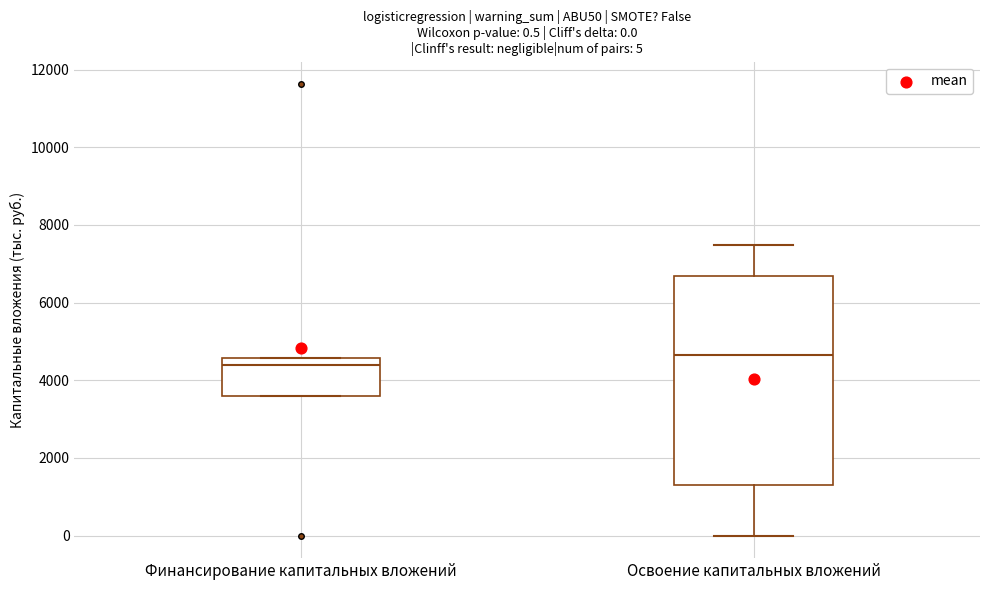

Which box's median line is the highest?

Освоение капитальных вложений